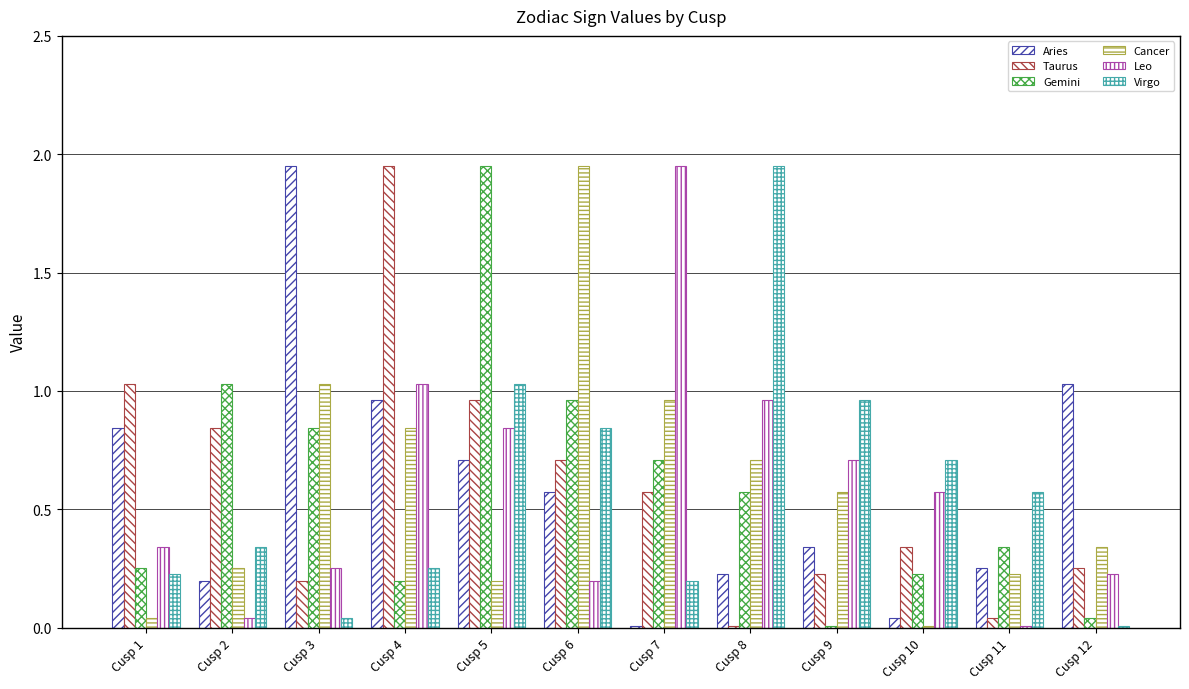

What is the spread (max minus min) of values at Cusp 3?

1.9